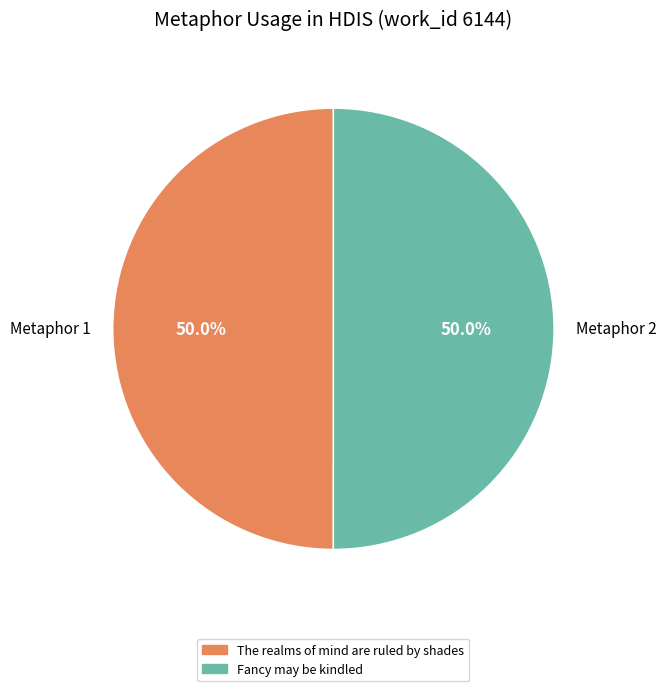

What is the ratio of the value at Metaphor 1 to the value at Metaphor 2?

1.0